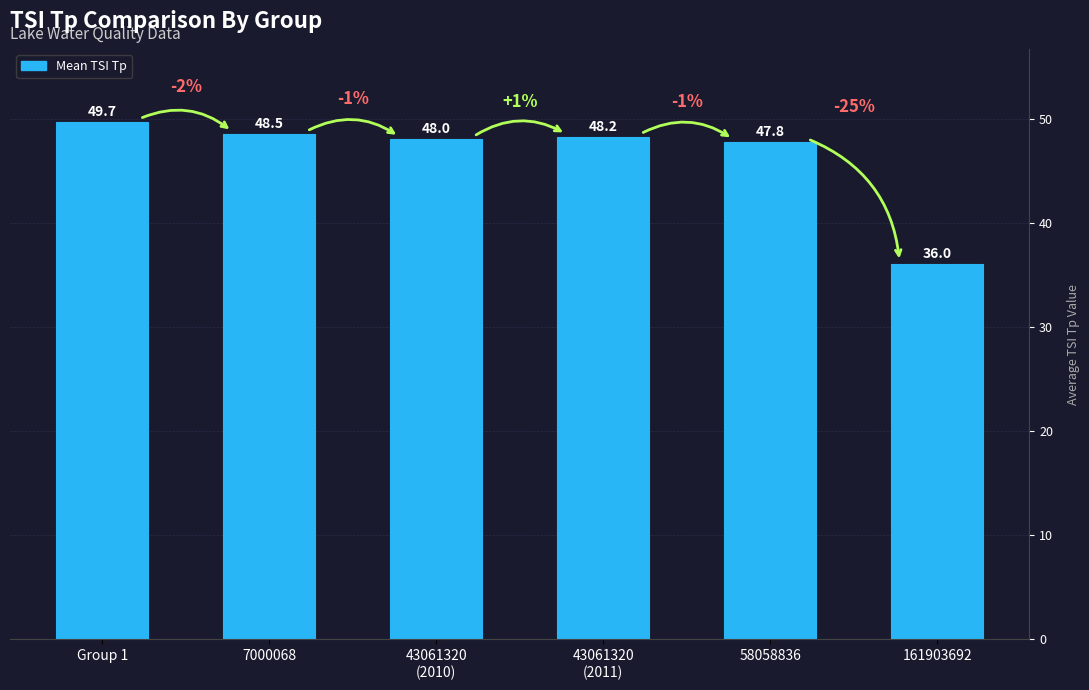

List the labels in order of value, largest first.

Group 1, 7000068, 43061320
(2011), 43061320
(2010), 58058836, 161903692